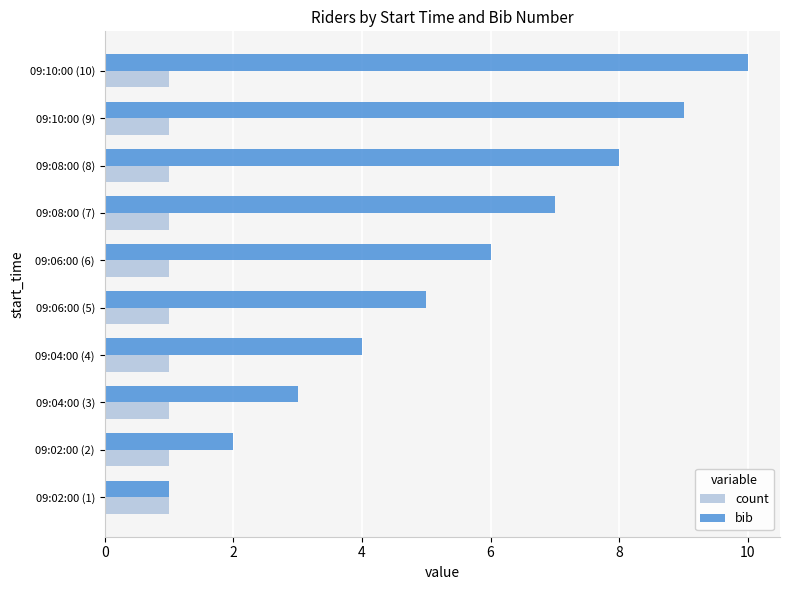

At which category is the sum across all series the highest?

09:10:00 (10)